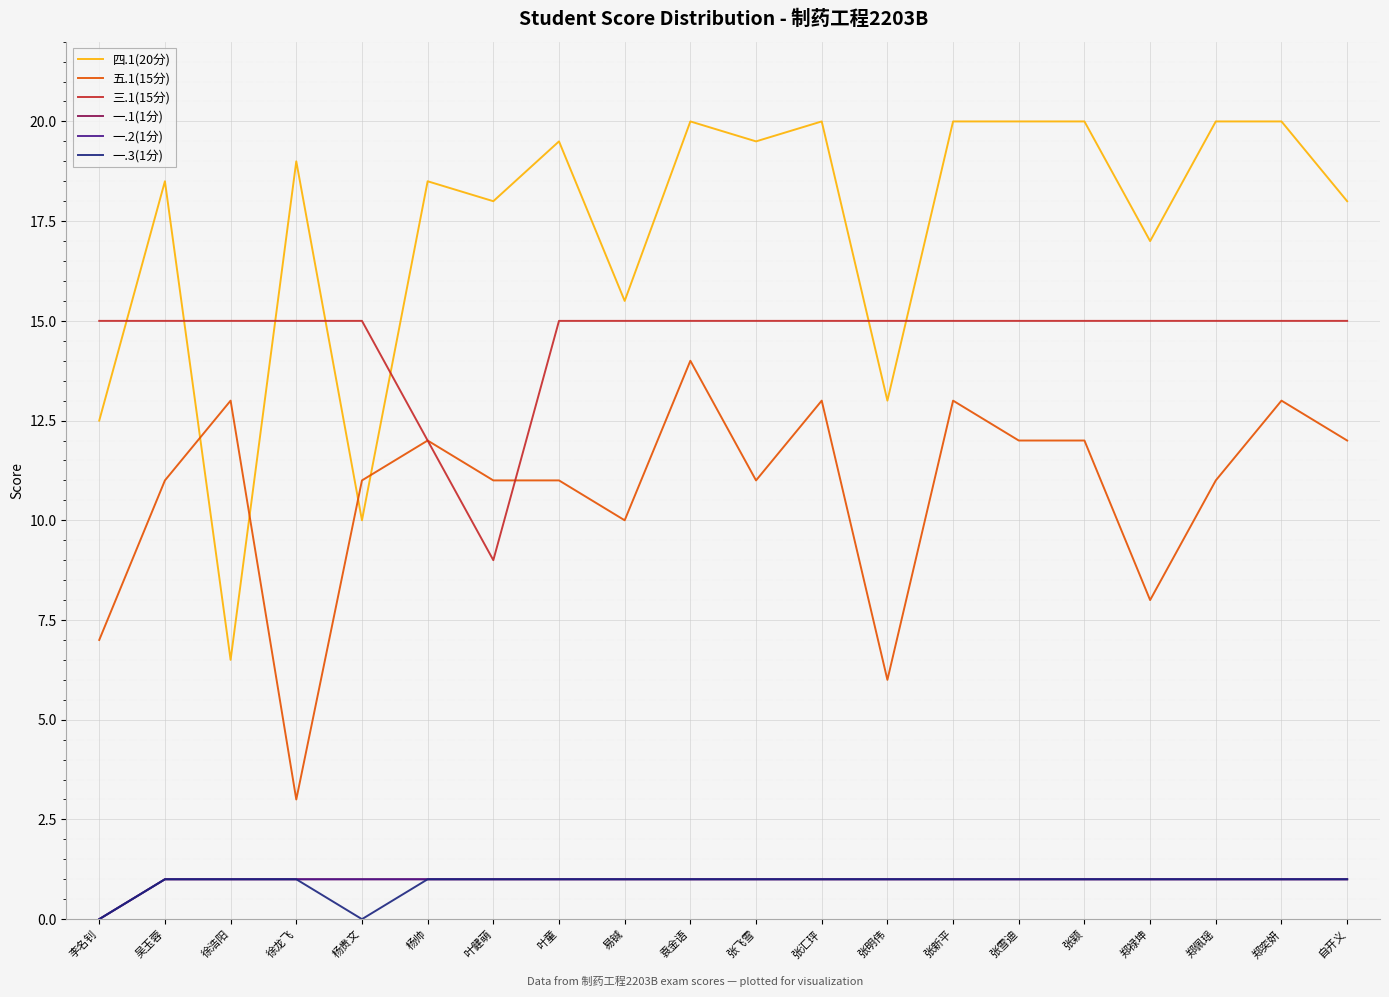

At how many categories does at least one series exceed 4?

20